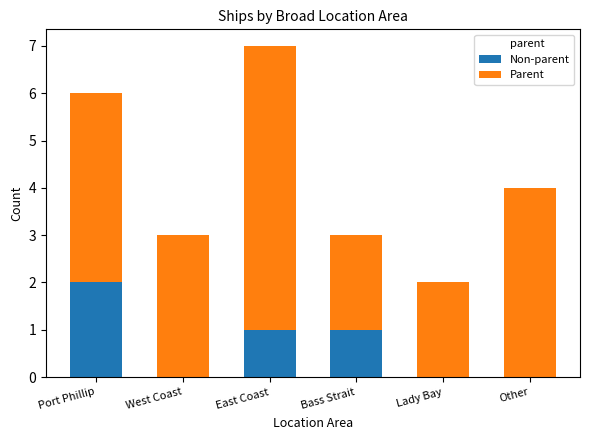

True or false: Non-parent has a value of 1 at West Coast.

False